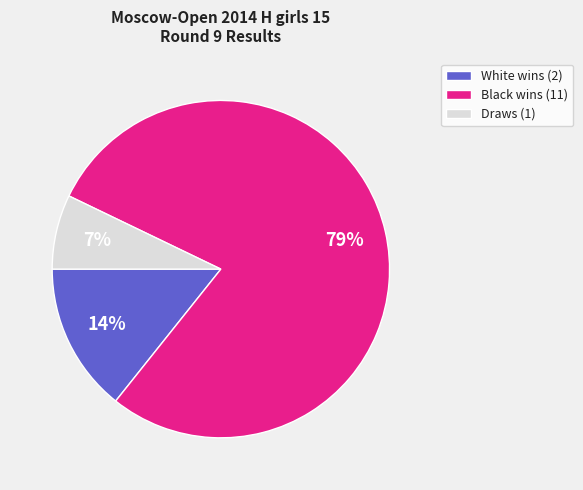

Is the sum of White wins (2) and Draws (1) greater than half?

No